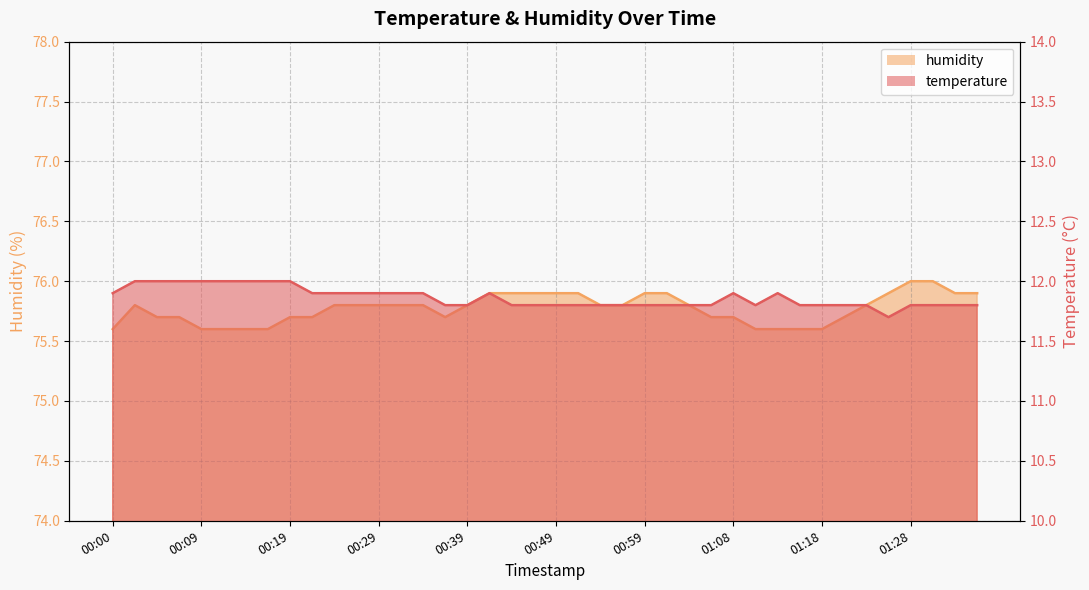

Which series has the largest total across all categories?

humidity